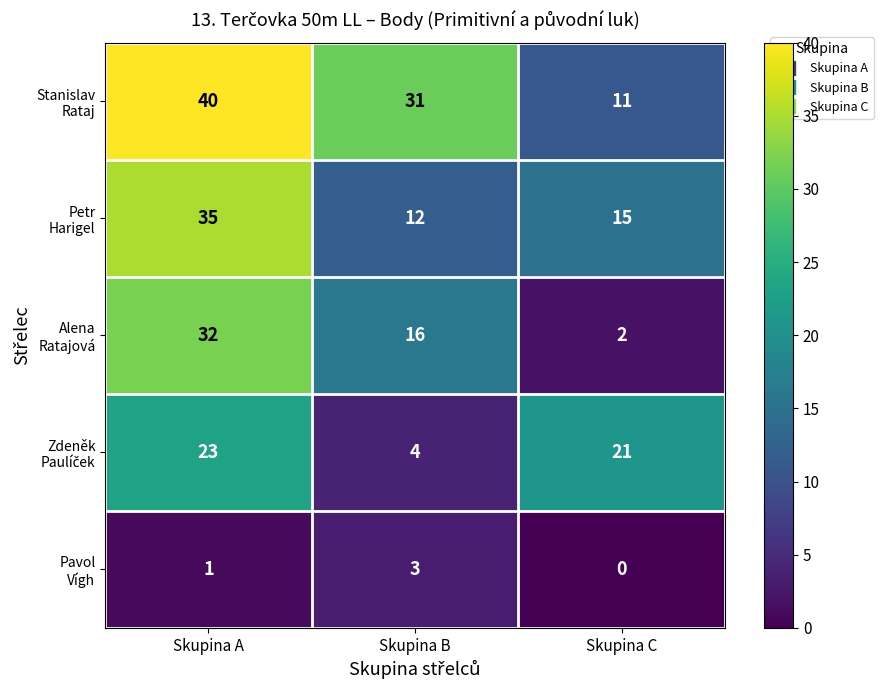

Which category has the highest value across all series?

Skupina A